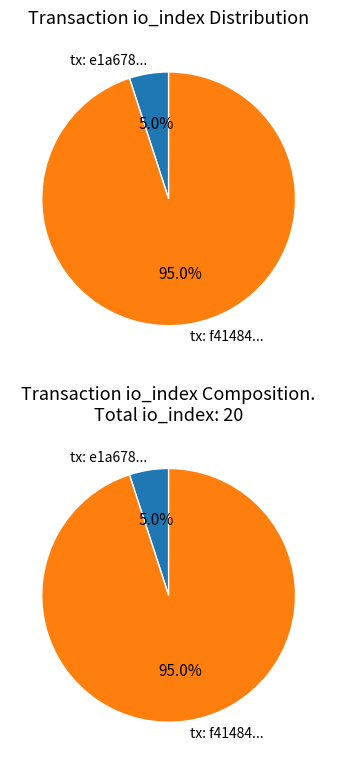

What is the change in value from values_io_index to 1?

+18